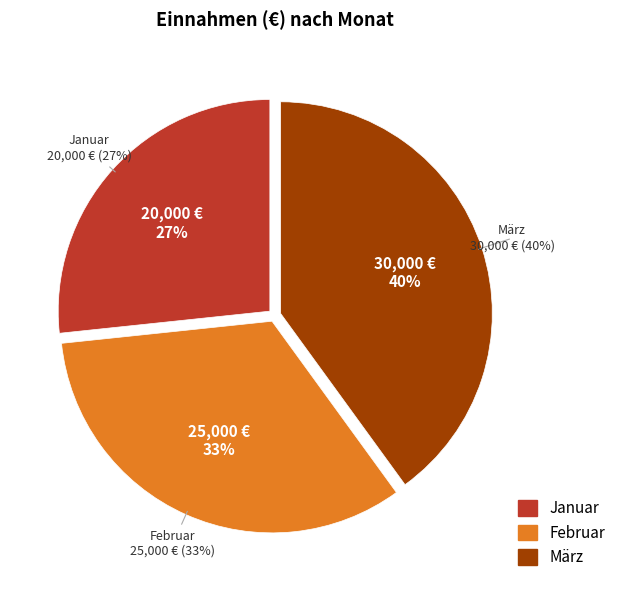

To the nearest percent, what percentage of the pie is Januar?

27%